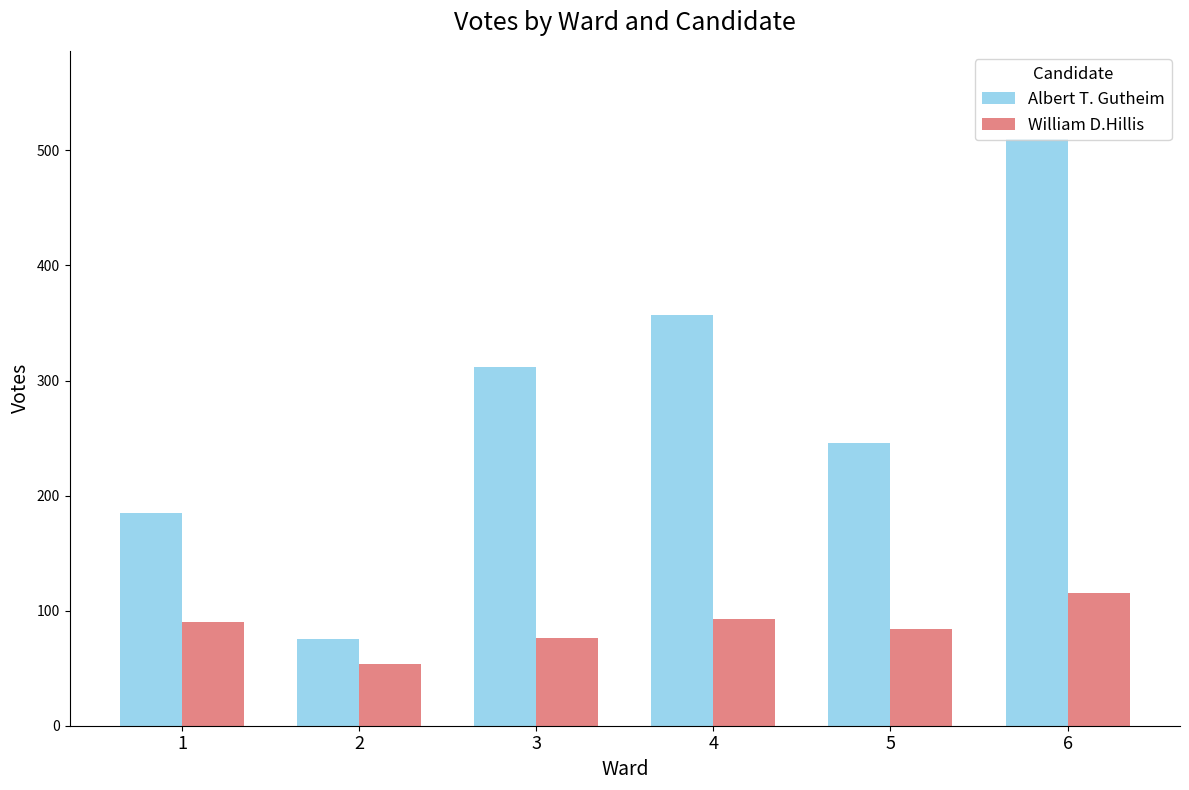

Between 2 and 5, which series saw the biggest shift?

Albert T. Gutheim